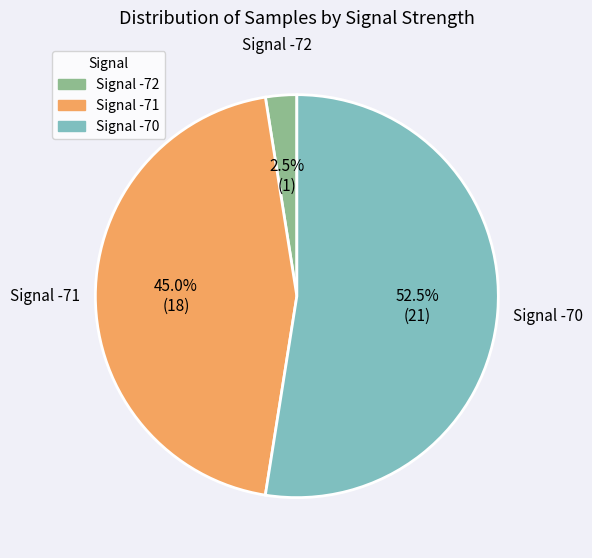

Does any single category account for the majority?

Yes